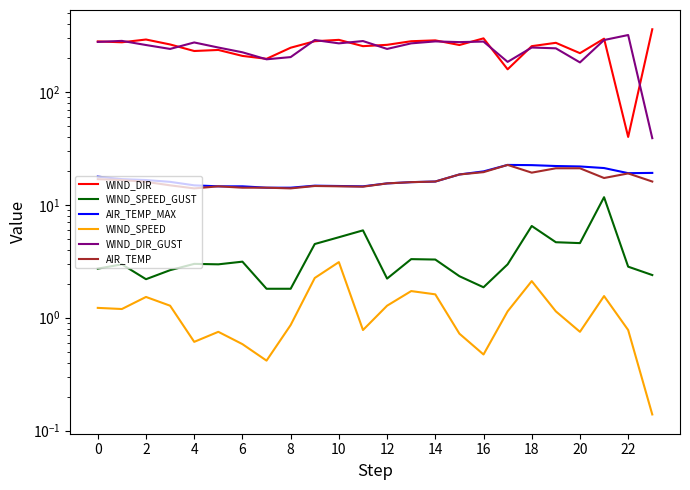

How many lines are shown in the chart?

6